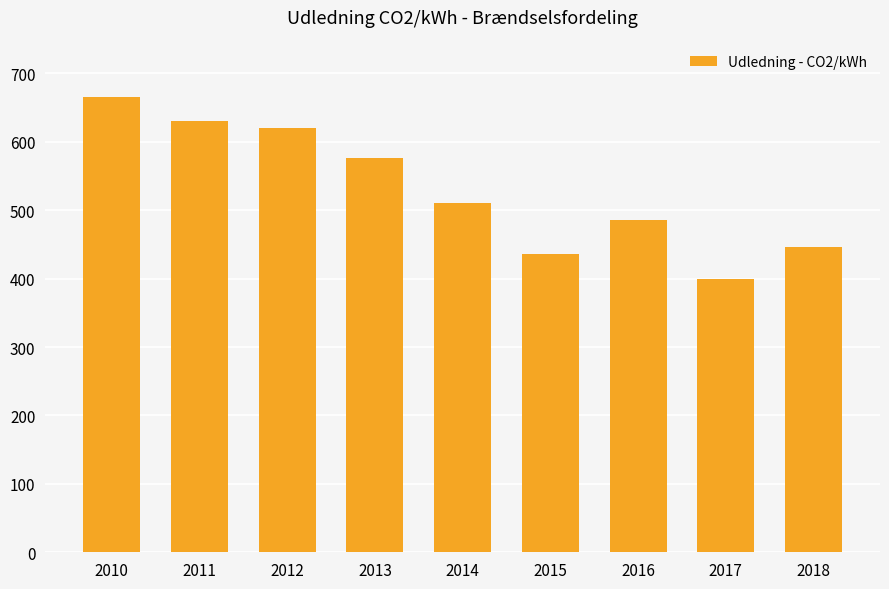

List the labels in order of value, largest first.

2010, 2011, 2012, 2013, 2014, 2016, 2018, 2015, 2017